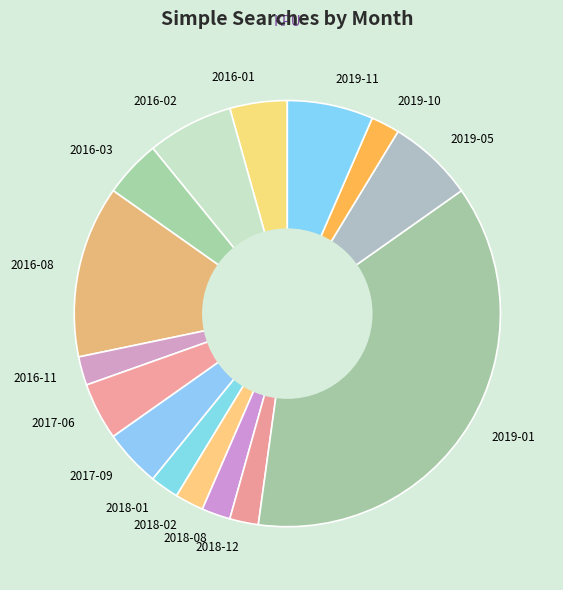

Is there any slice that represents more than half of the pie?

No